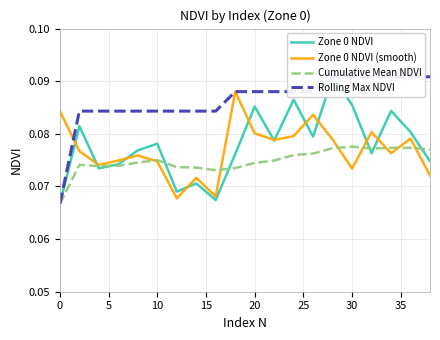

Which series has the largest range (max minus min)?

Zone 0 NDVI